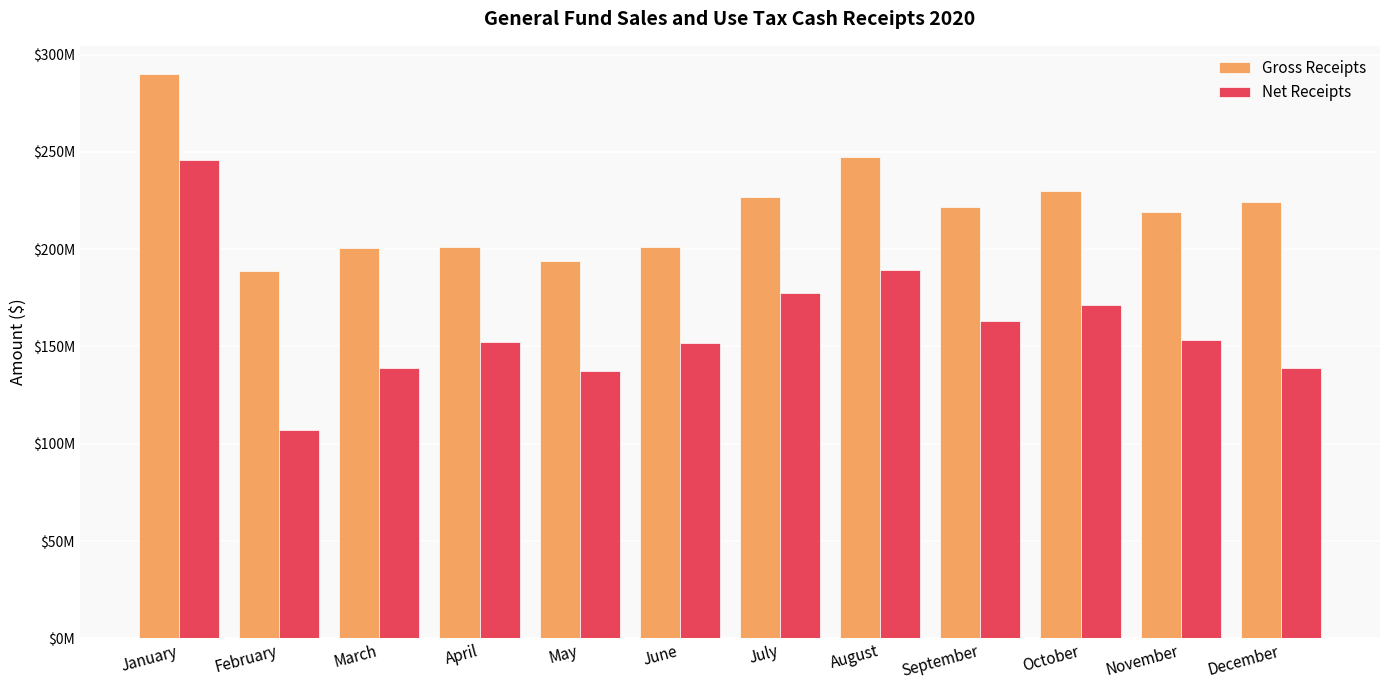

What is the spread (max minus min) of values at January?

44212102.9